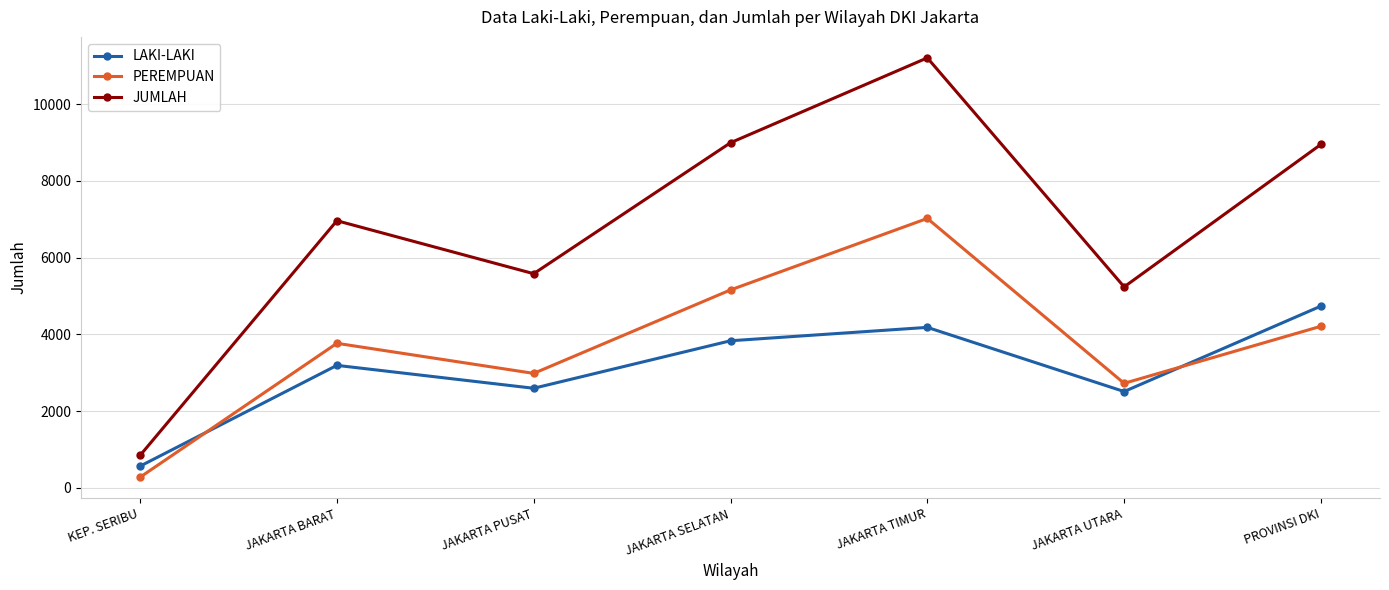

How many interior local valleys does the JUMLAH series have?

2